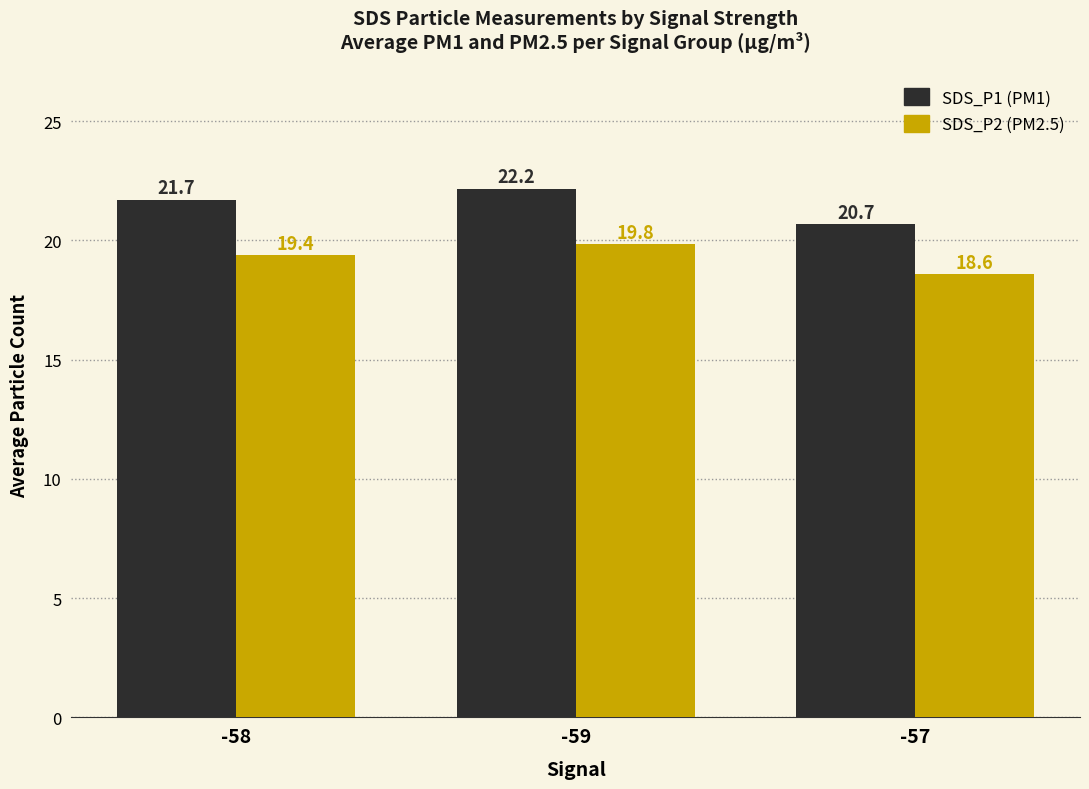

What is the difference between the highest and lowest values at -57?

2.1